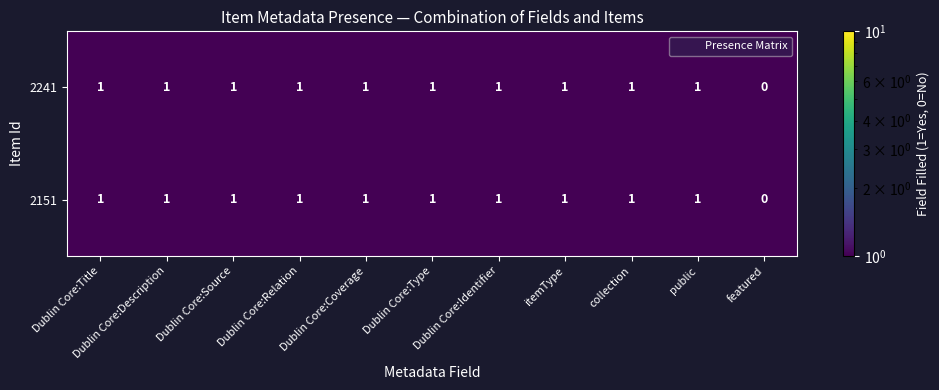

Where is 2241 nearest to the value 0?

featured